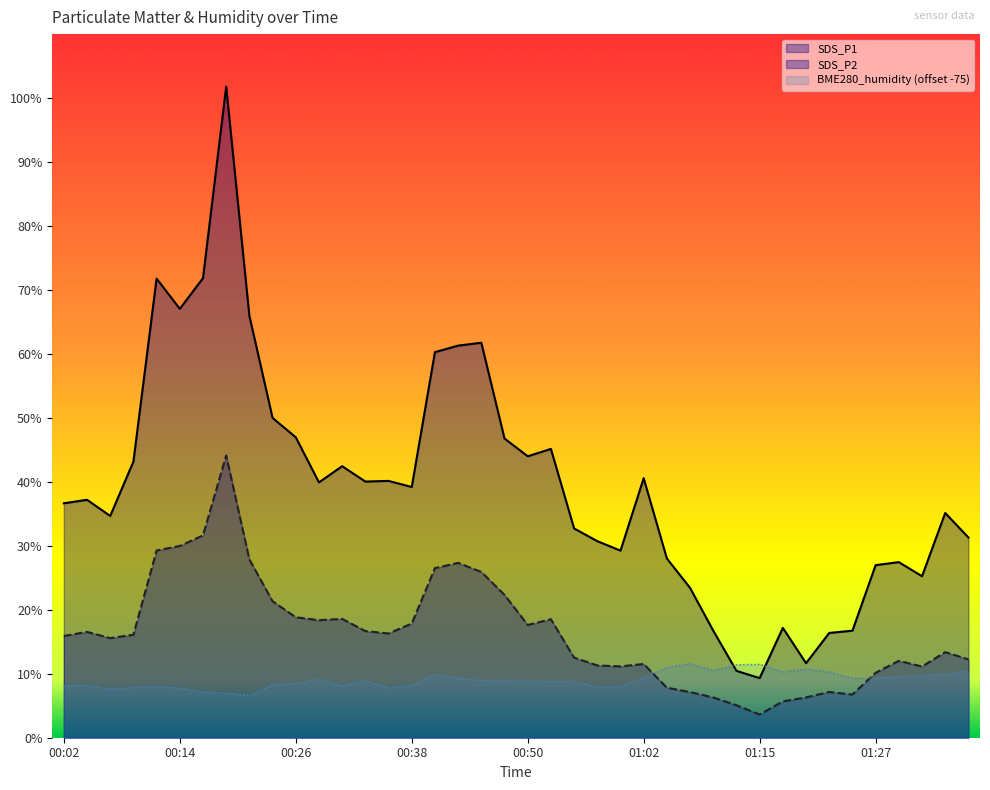

Between 01:12 and 01:27, which series saw the biggest shift?

SDS_P1